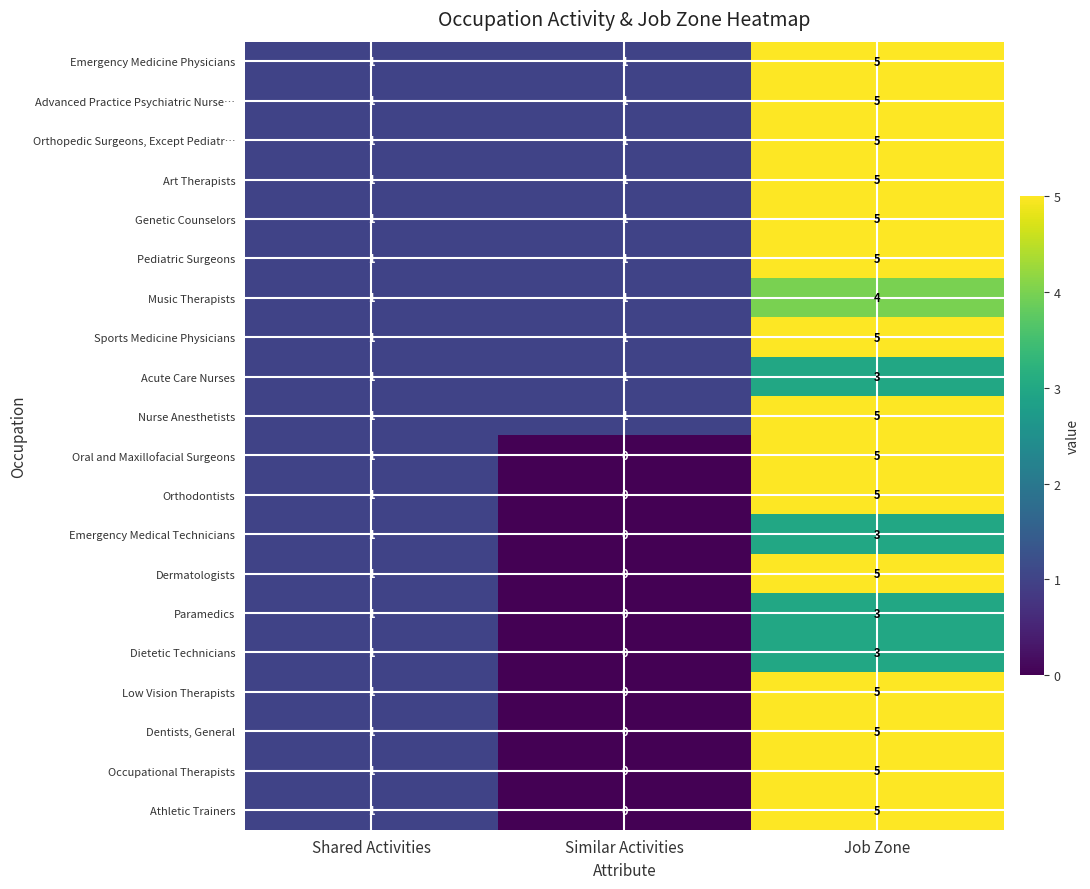

Which category has the highest value across all series?

Job Zone